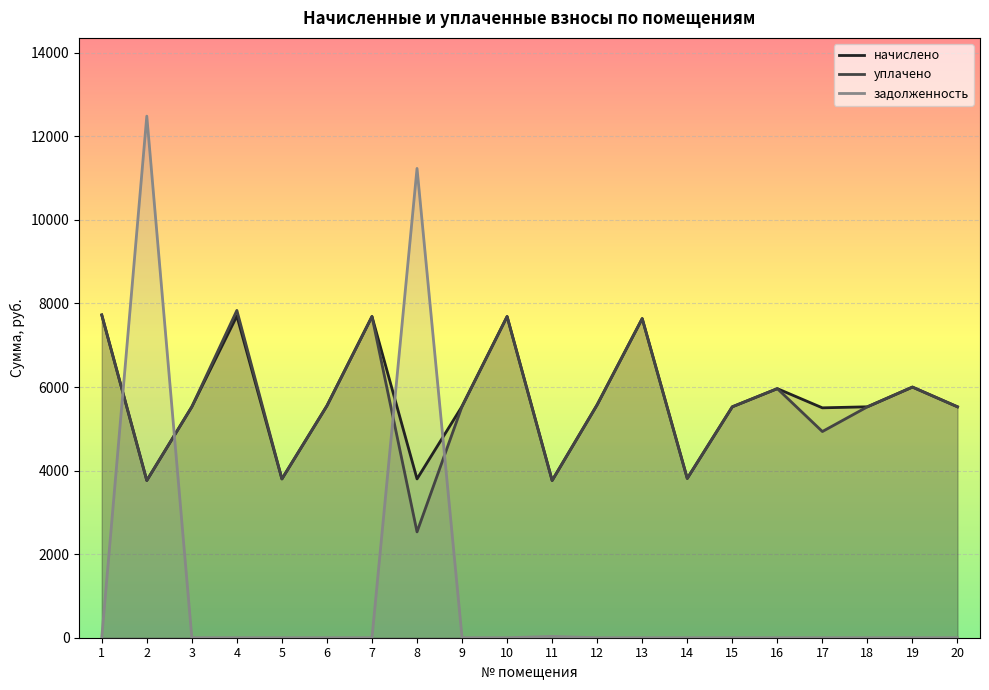

Between 6 and 11, which series saw the biggest shift?

начислено